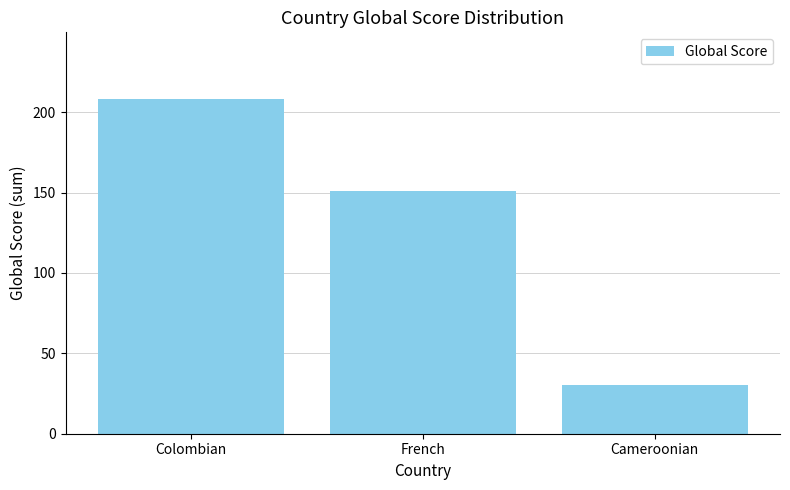

How many bars are there in total?

3